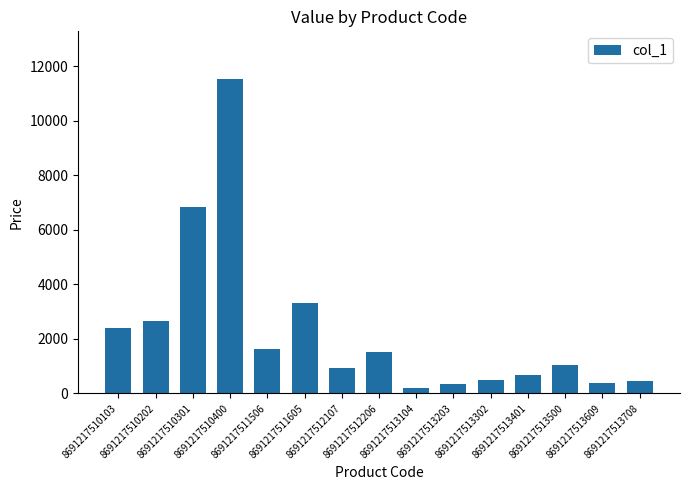

What is the average value?

2296.4